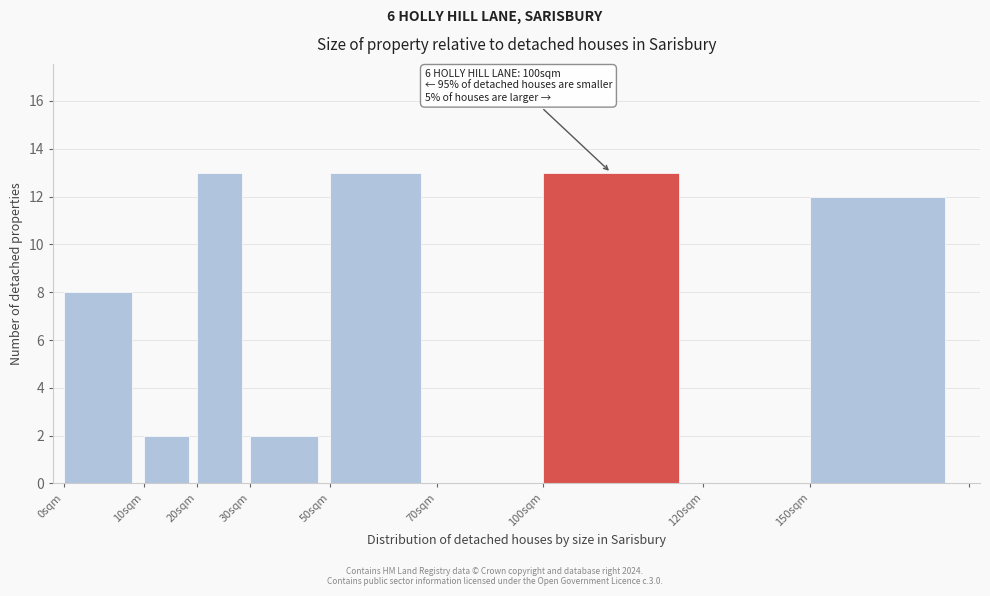

Reading right to left, what are all the values shown in this chart?

150sqm=12	120sqm=0	100sqm=13	70sqm=0	50sqm=13	30sqm=2	20sqm=13	10sqm=2	0sqm=8